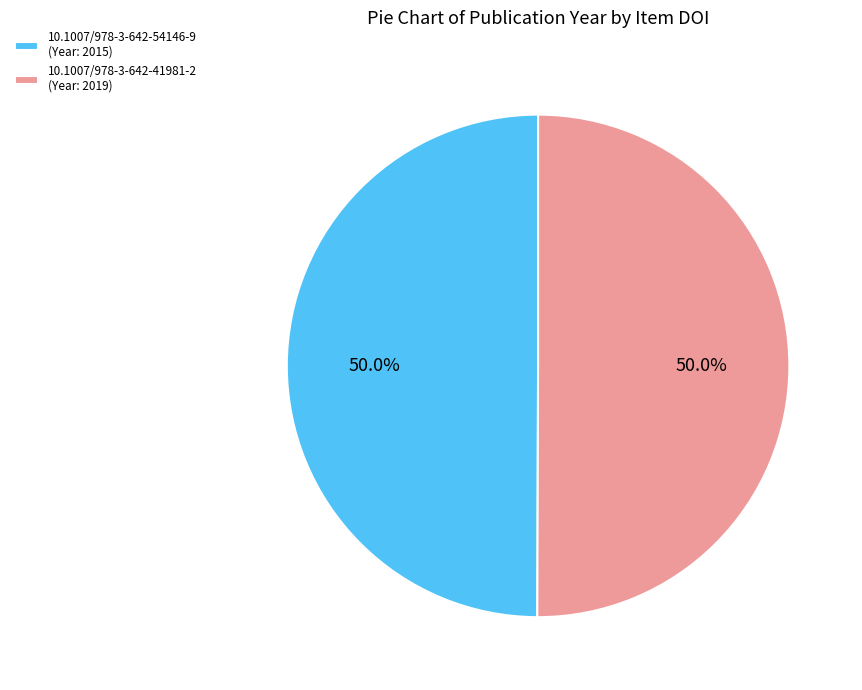

To the nearest percent, what is the combined percentage of 10.1007/978-3-642-54146-9 and 10.1007/978-3-642-41981-2?

100%